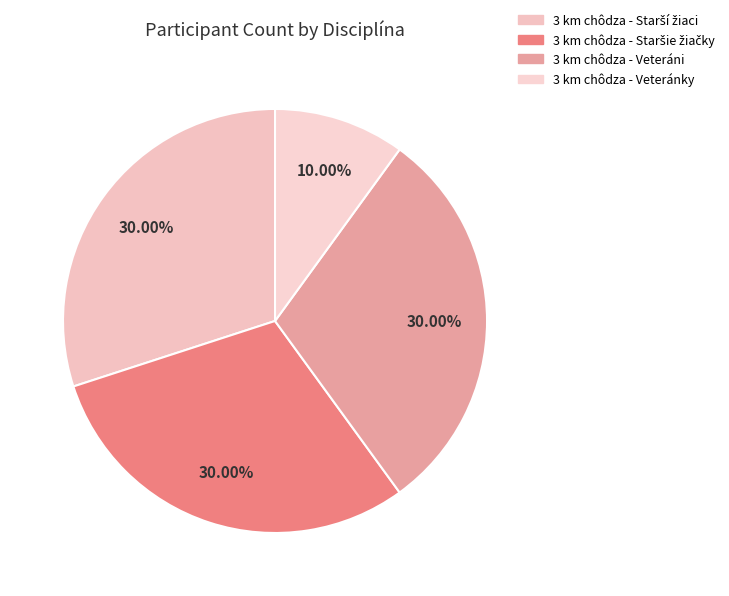

How many segments does this pie chart have?

4